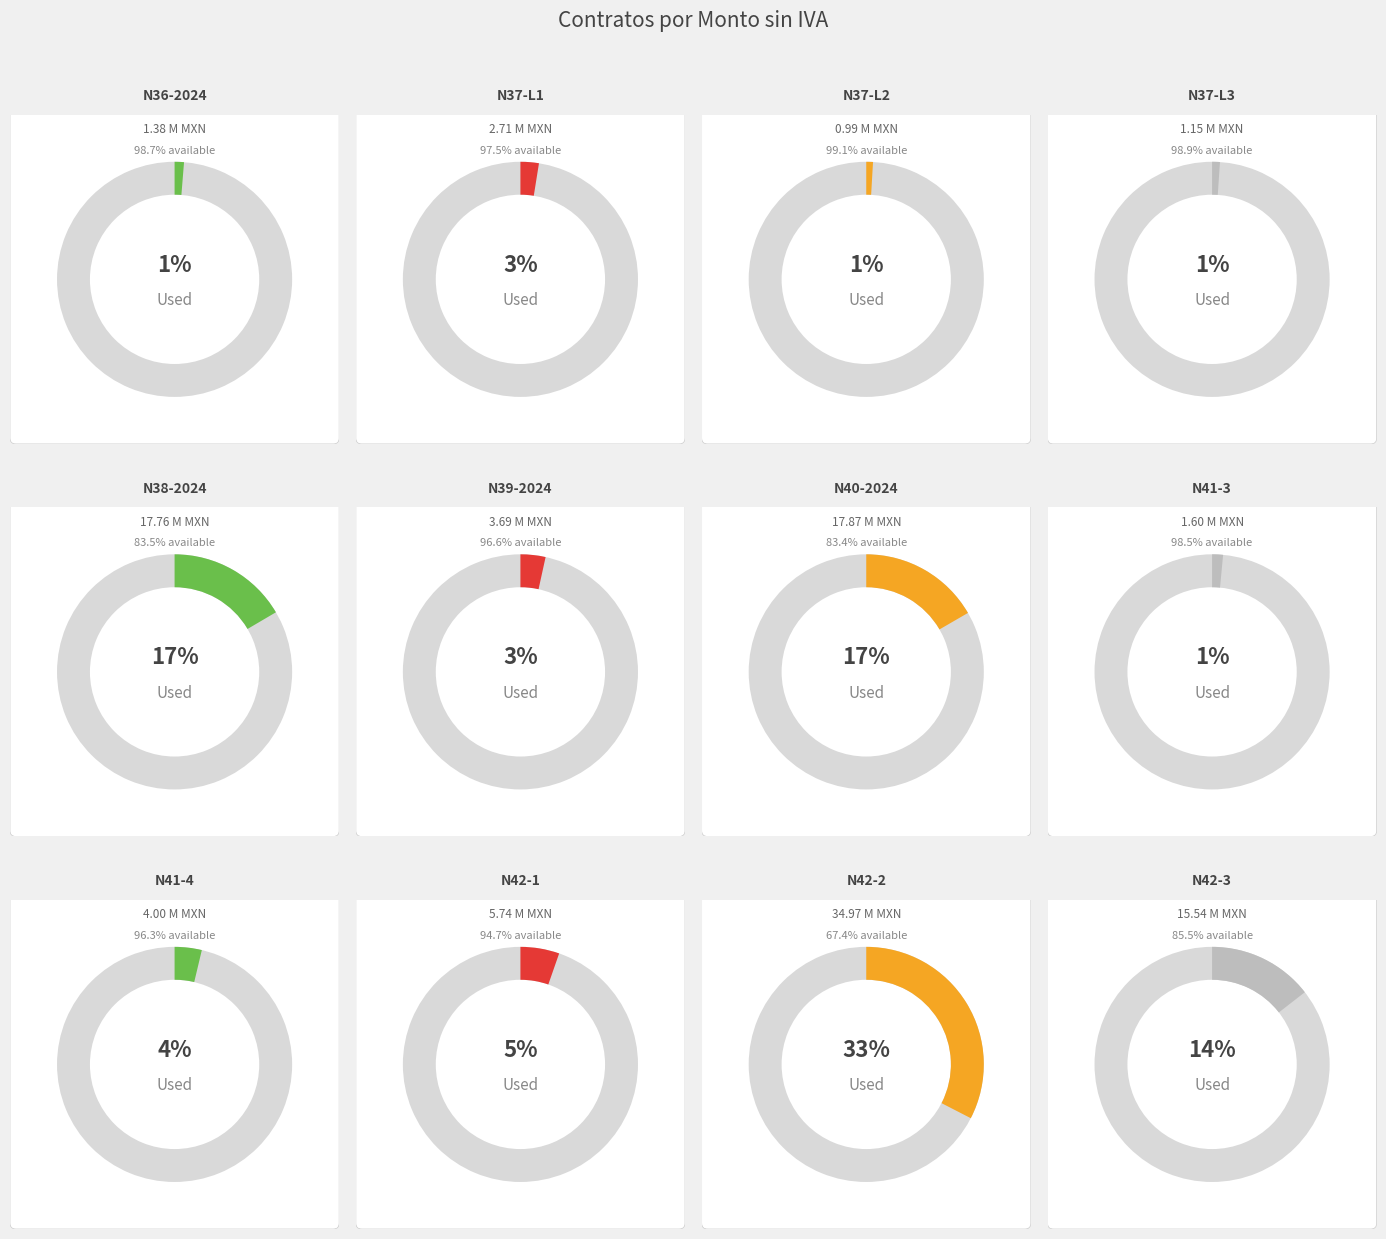

To the nearest percent, what percentage of the pie is N38-2024?

17%